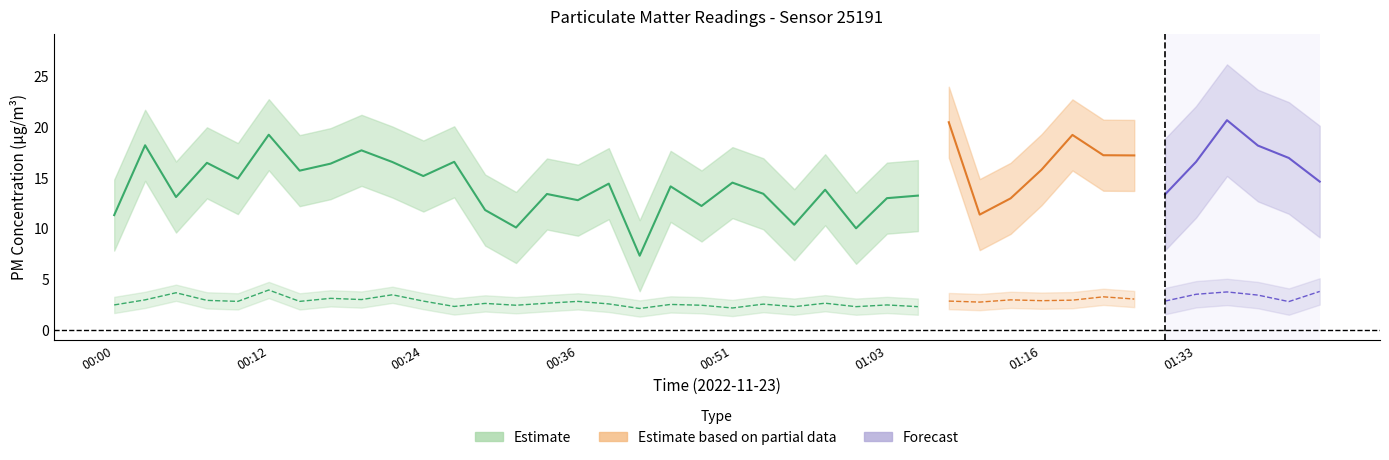

At which label does P2 reach its minimum?

00:41